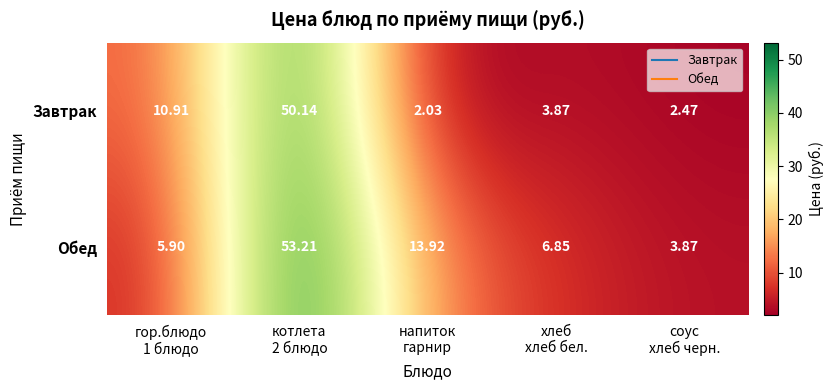

Which series has the largest total across all categories?

Обед